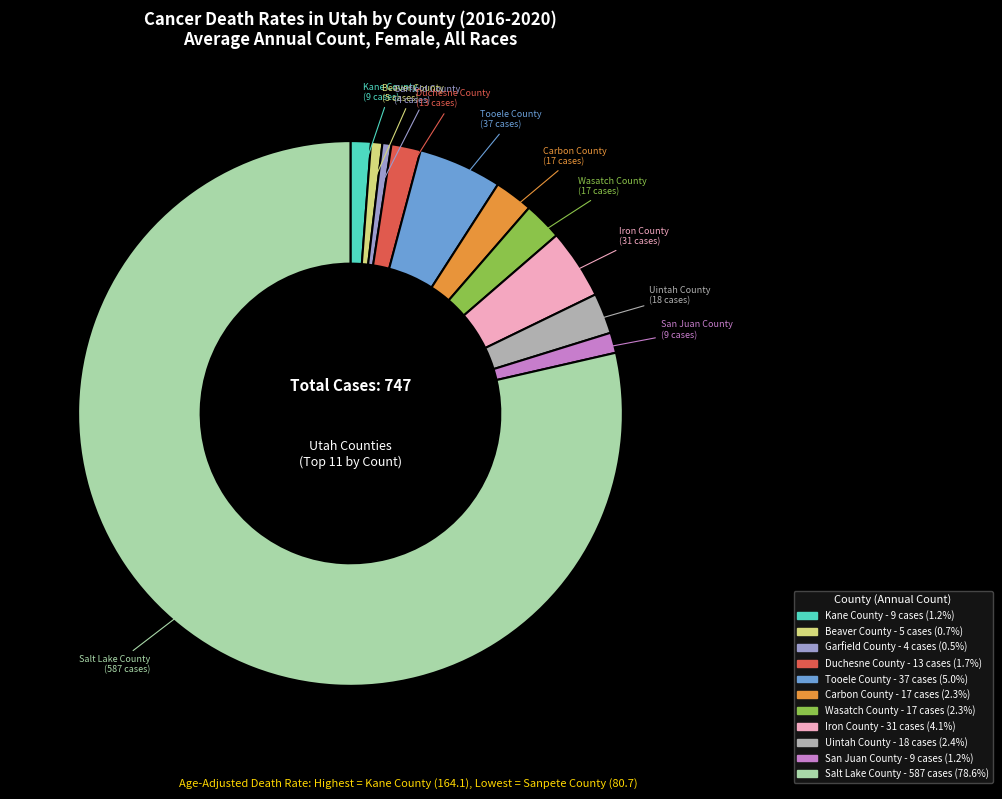

Is there any slice that represents more than half of the pie?

Yes